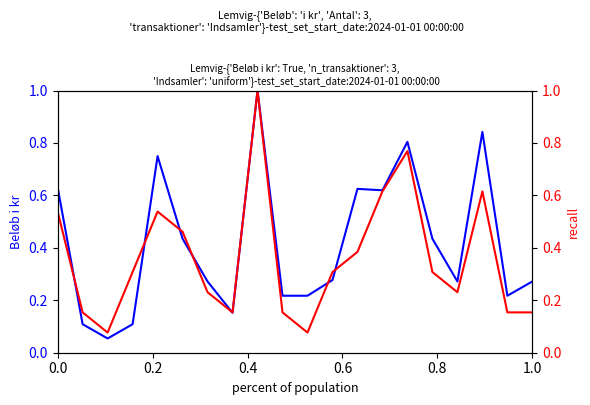

At 0.6, list the series in order from smallest to largest.

Beløb i kr, Antal transaktioner